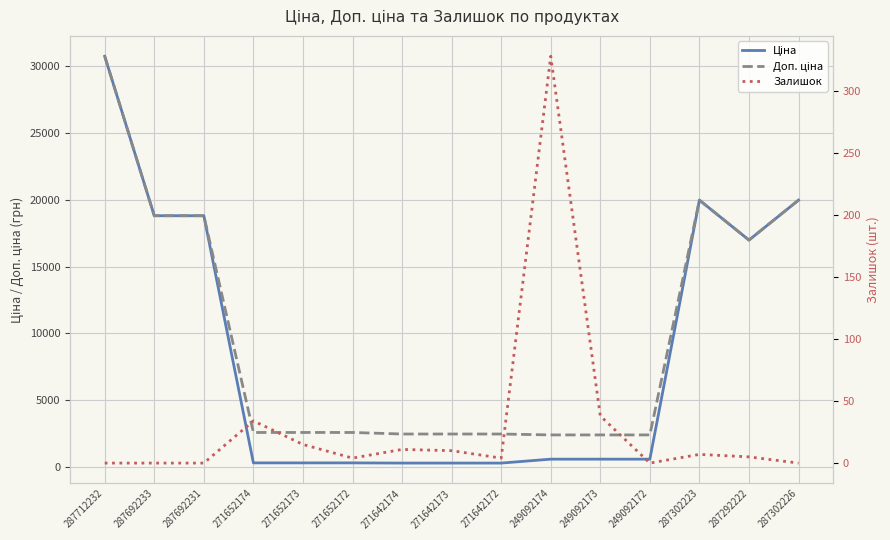

What are all the series names shown in the legend?

Ціна, Доп. ціна, Залишок